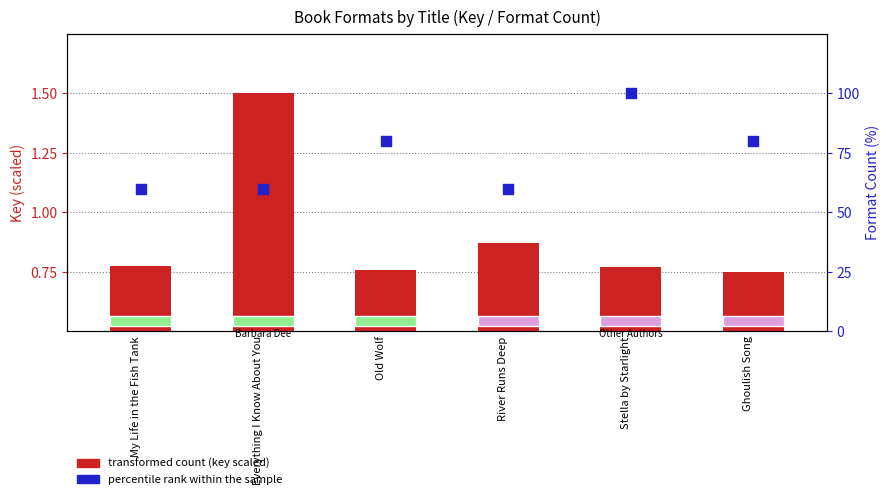

What is the total value across all series at Everything I Know About You?

61.5